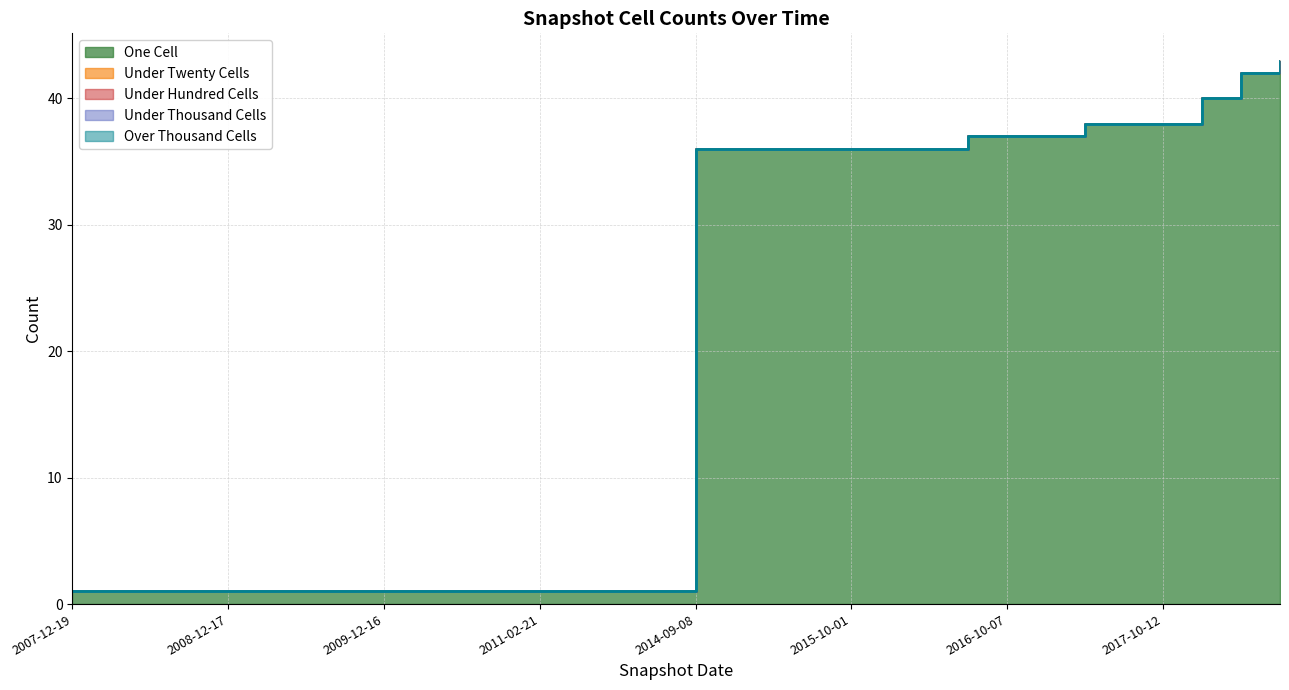

What is the difference between the highest and lowest values at 2010-11-17?

1